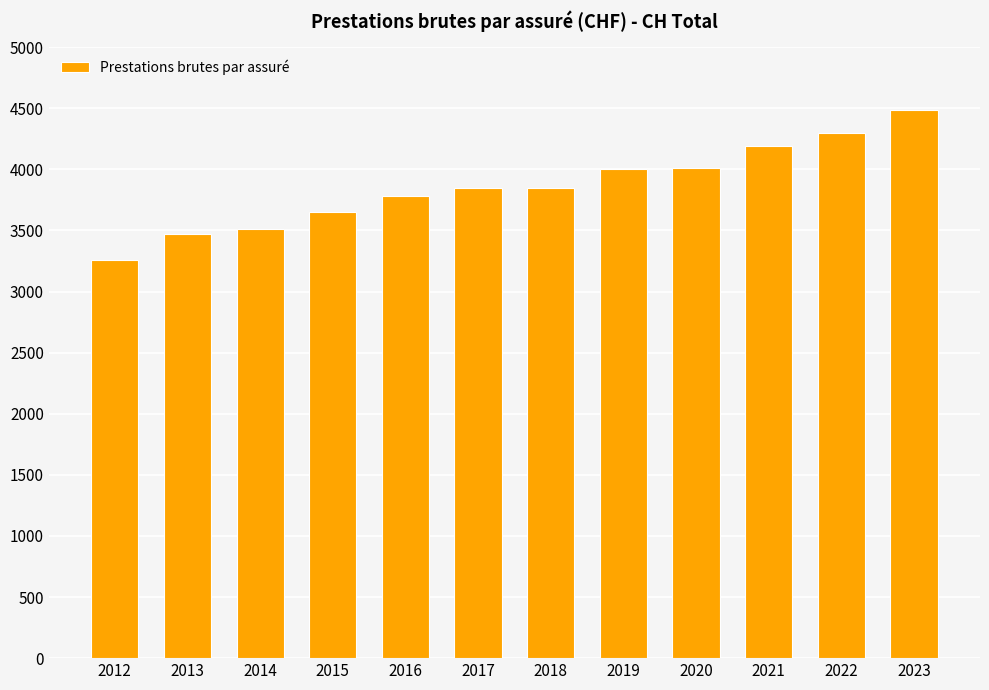

Read the value at 2020.

4012.0